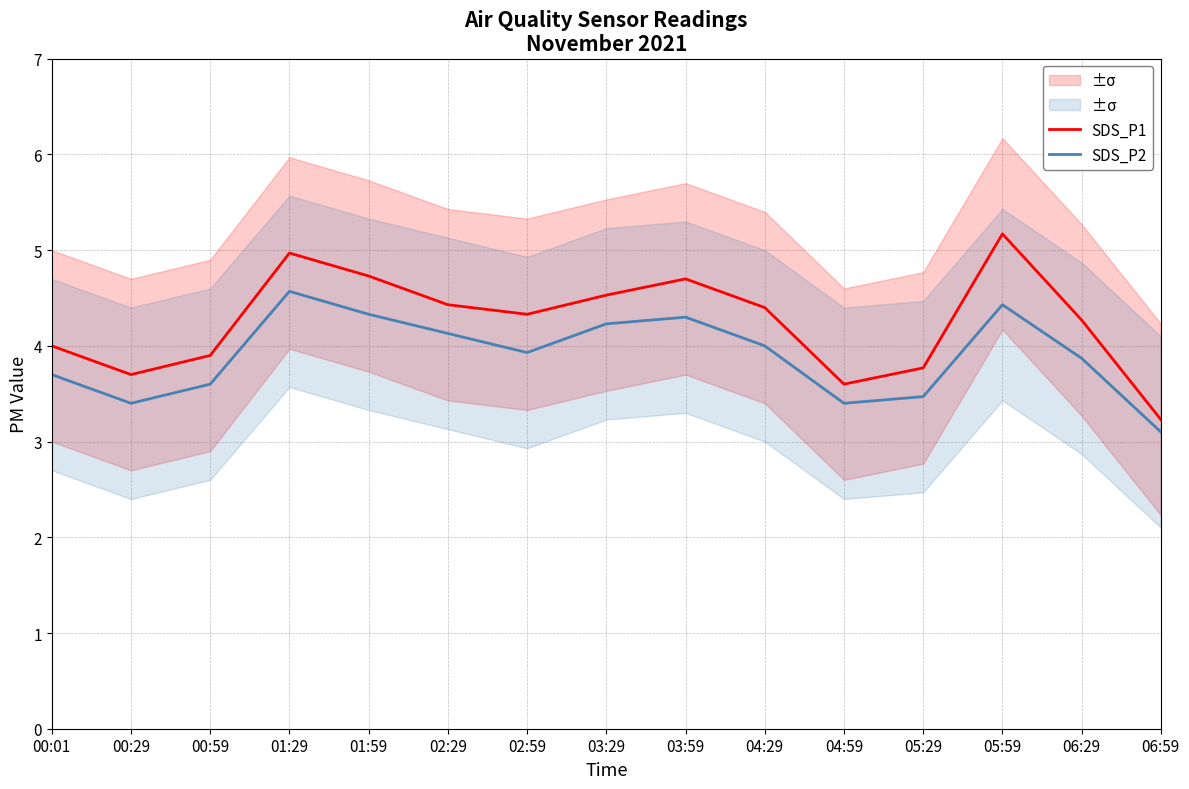

Is it true that SDS_P1 equals 3.9 at 00:59?

True